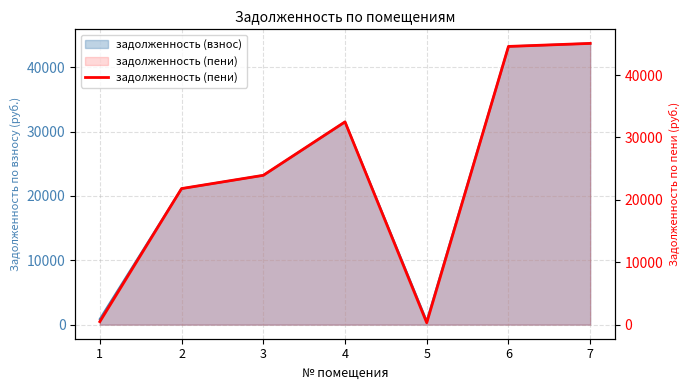

Which label corresponds to the smallest value in the chart?

5